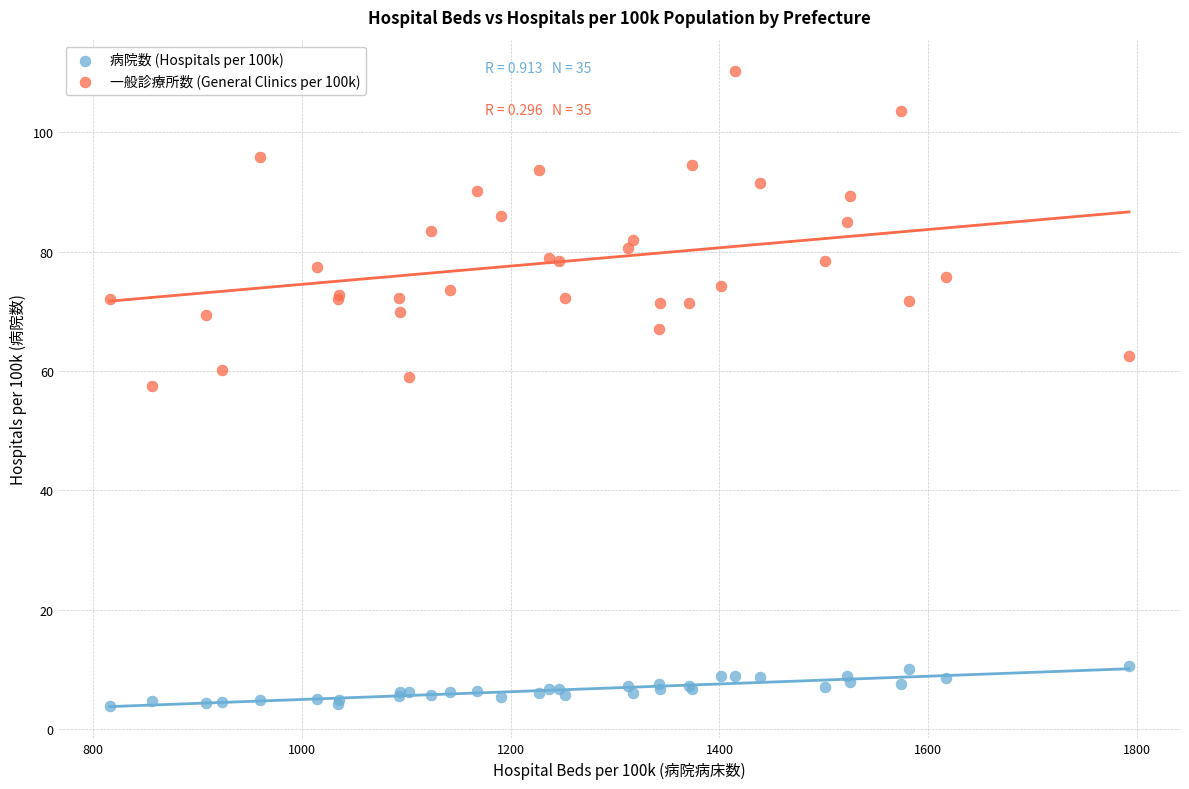

Which series contains the highest Y value?

一般診療所数 (General Clinics per 100k)